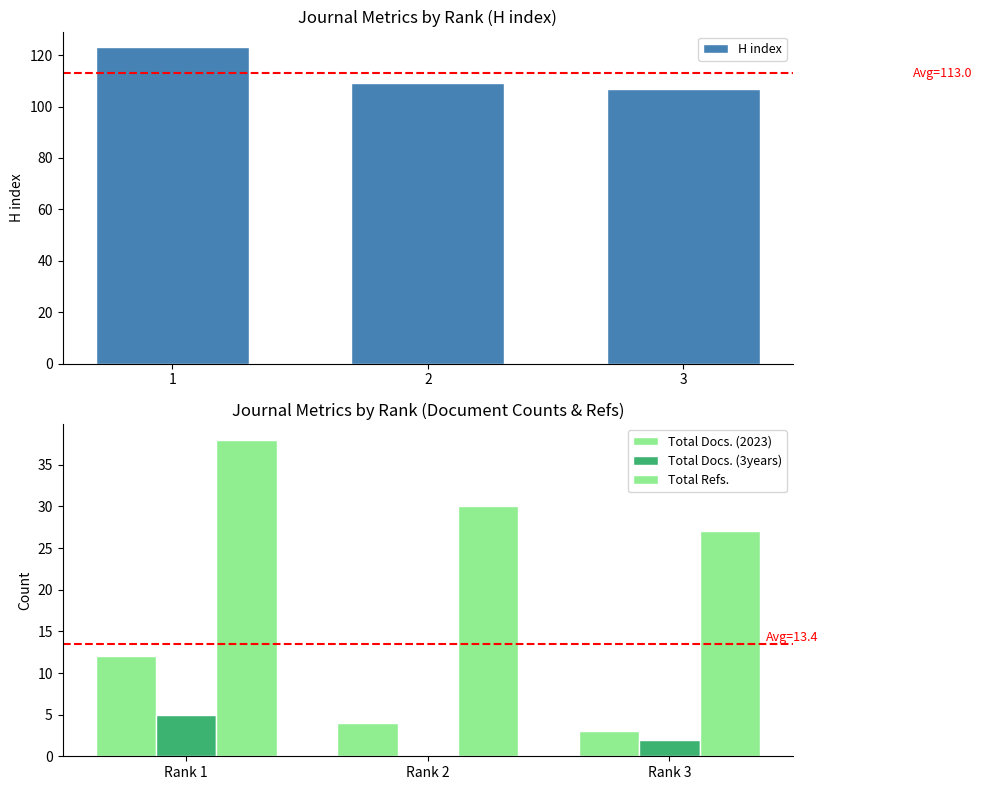

The value of H index at 2 is 146. True or false?

False